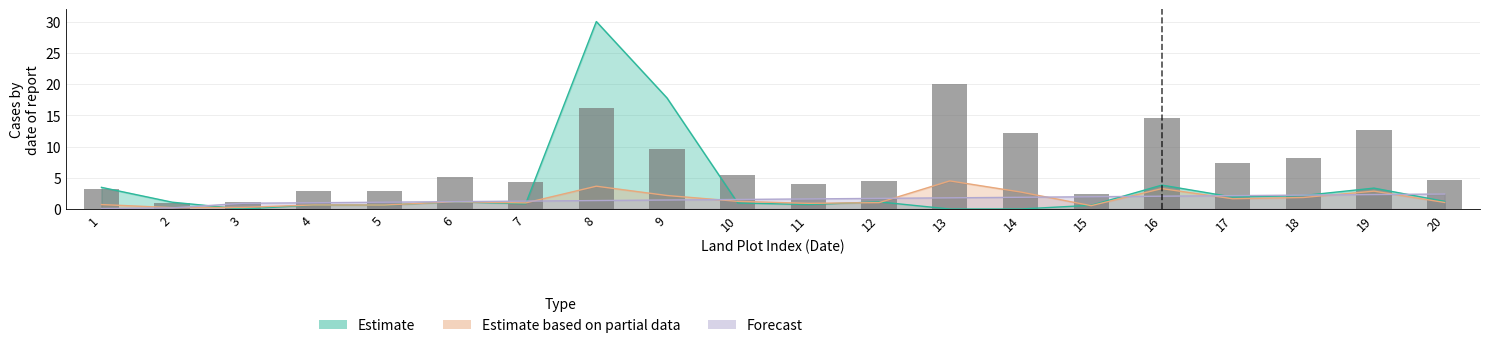

Between 15 and 8, which is larger?

8